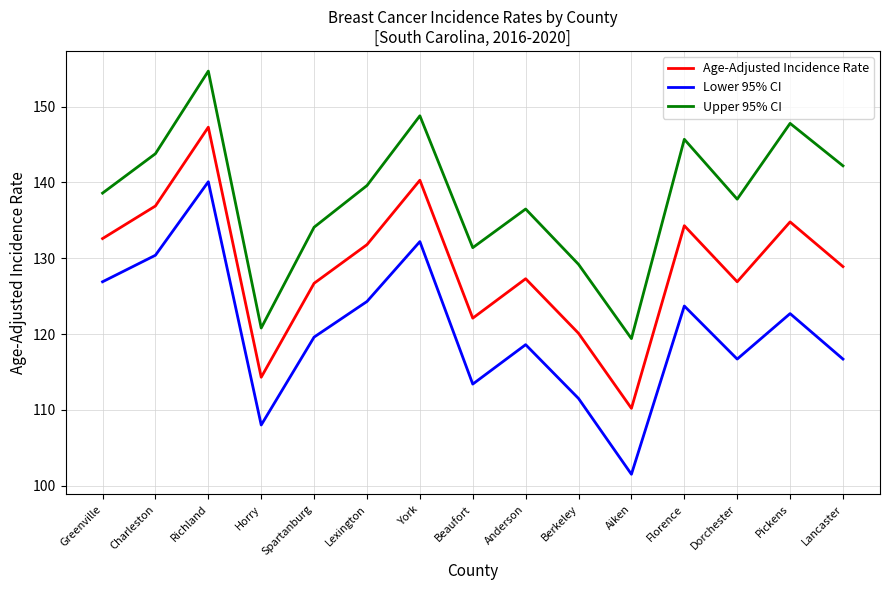

What is the highest value of the Age-Adjusted Incidence Rate series?

147.3